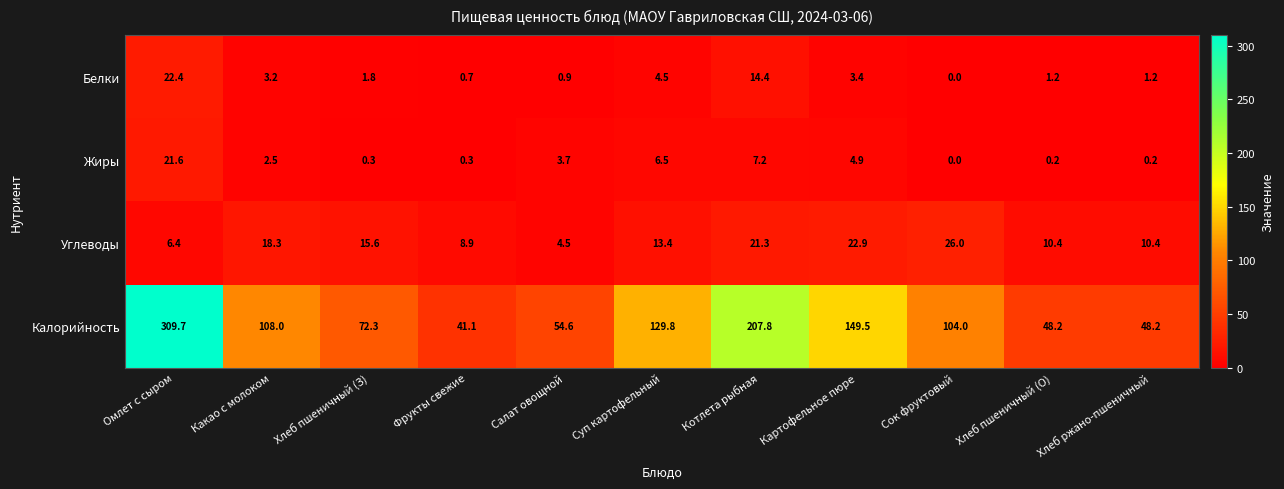

What is the sum of all Калорийность values?

1273.2